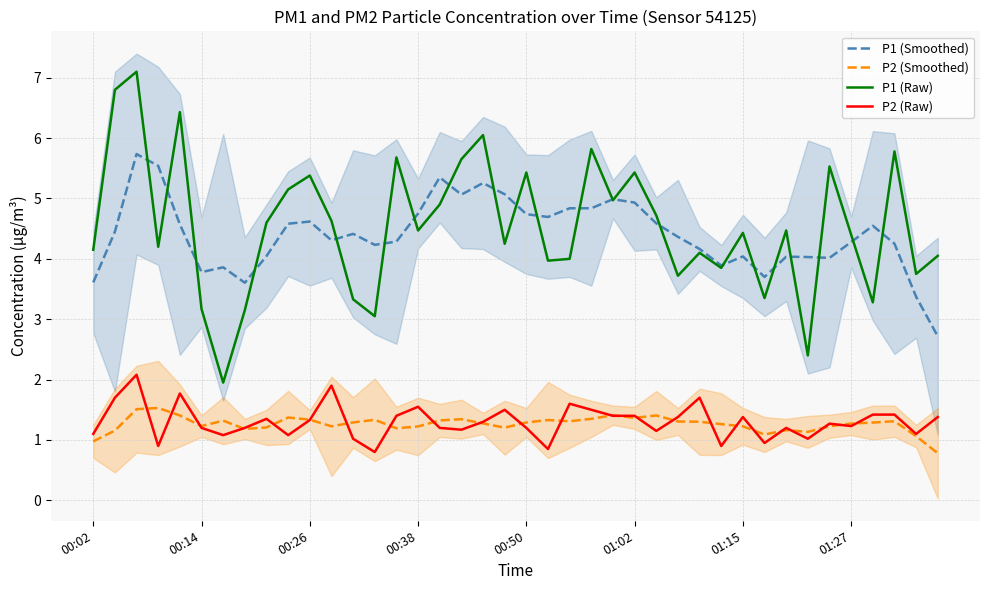

Does the chart display data point markers on the line(s)?

No